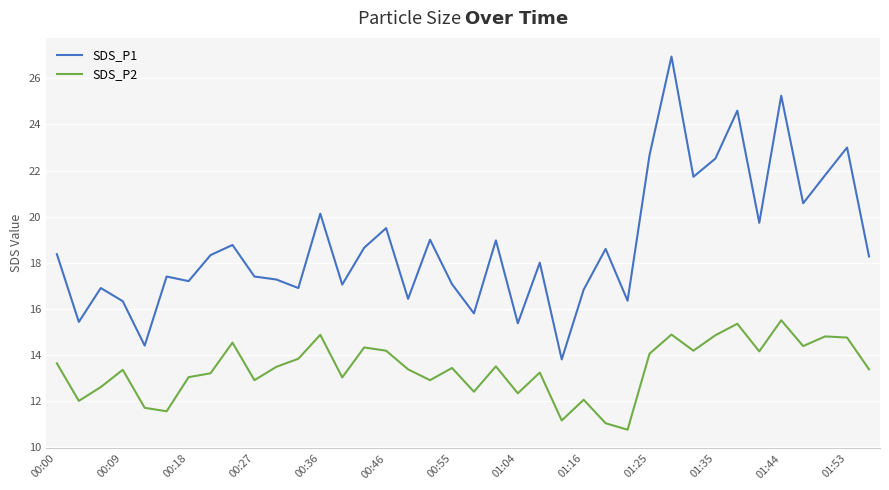

Which series has the largest total across all categories?

SDS_P1